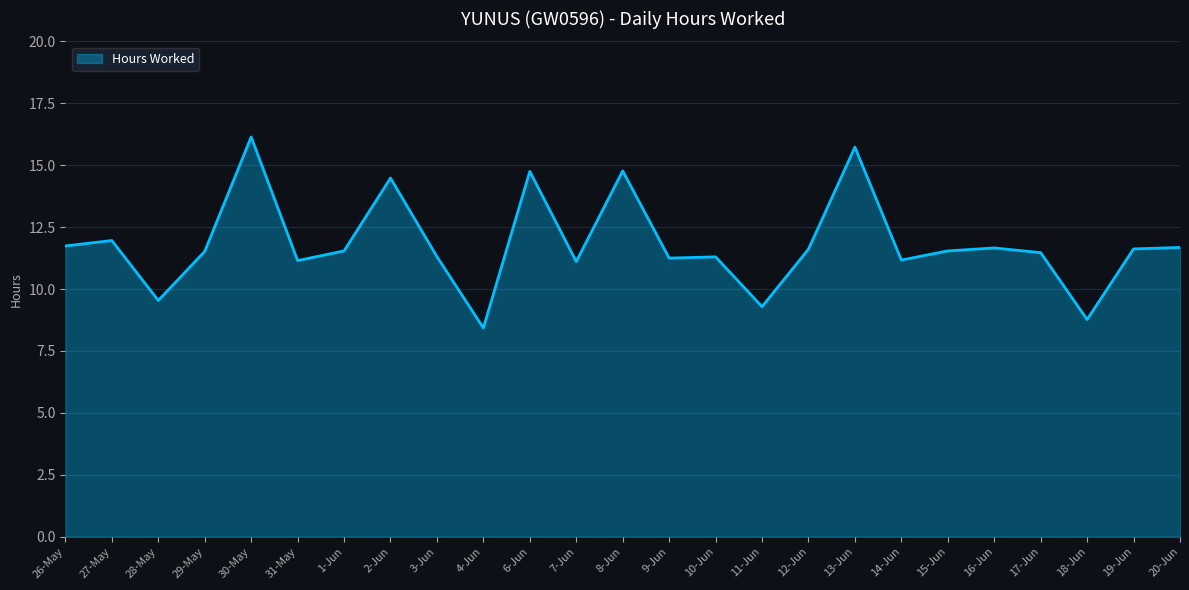

True or false: the data shows 17.6 at 29-May.

False